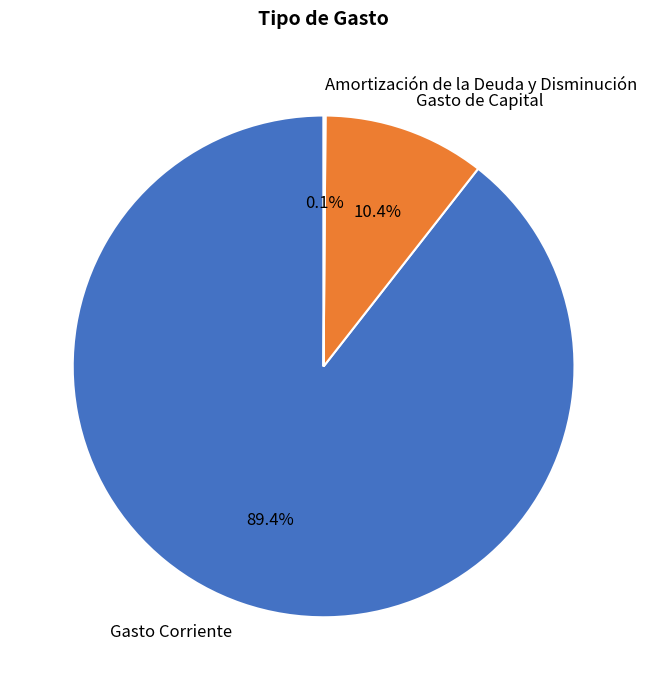

To the nearest percent, what percentage of the pie is Gasto de Capital?

10%